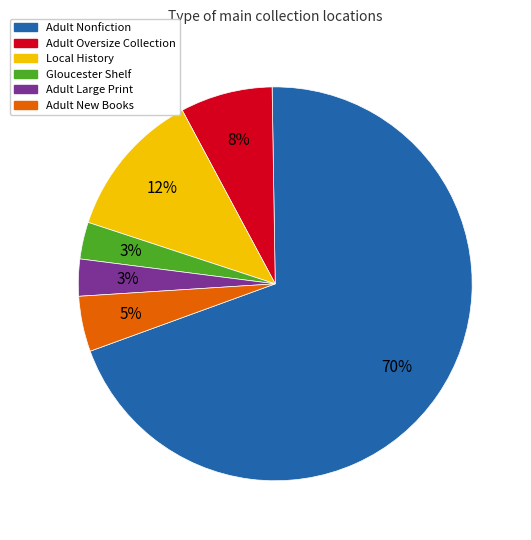

What is the largest slice in the pie chart?

Adult Nonfiction